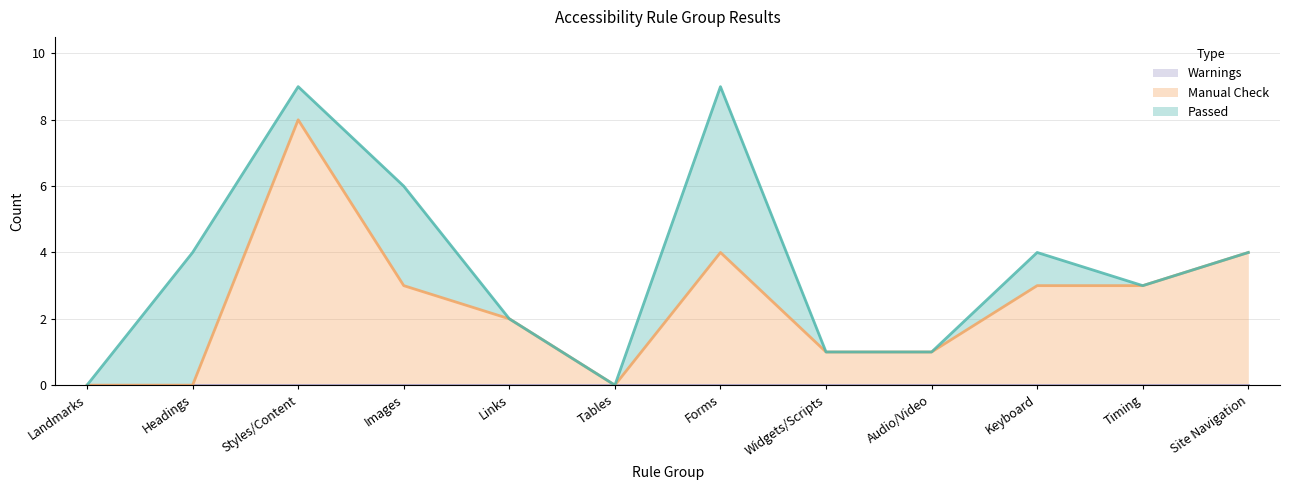

What is the label of the 11th point from the left?

Timing